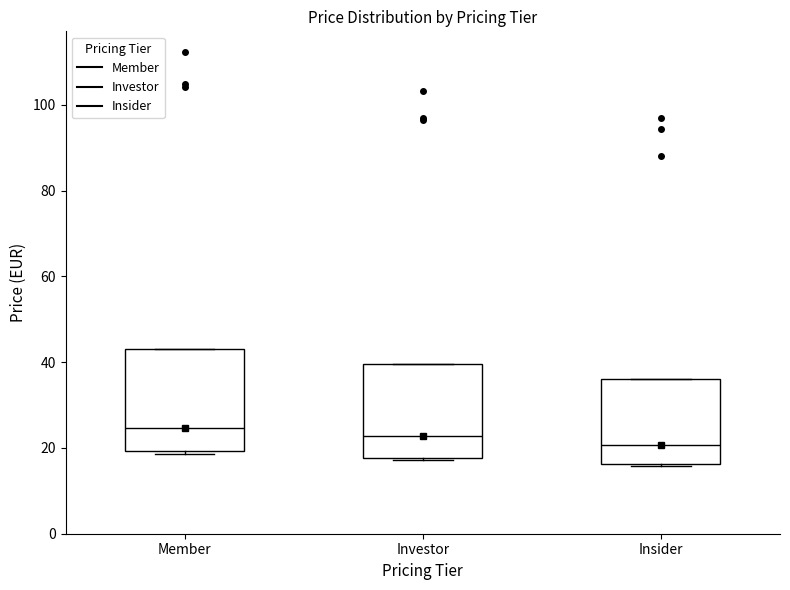

Reading left to right, transcribe this box plot: for each box, give where its median line is, the range the box spans, and where its two whiskers end, as read against the y-axis. The values are not printed on the chart, so give them approximately, as read against the axis.

Member: median 24, box 20 to 42, whiskers 18 to 42
Investor: median 22, box 18 to 40, whiskers 18 to 40
Insider: median 20, box 16 to 36, whiskers 16 to 36